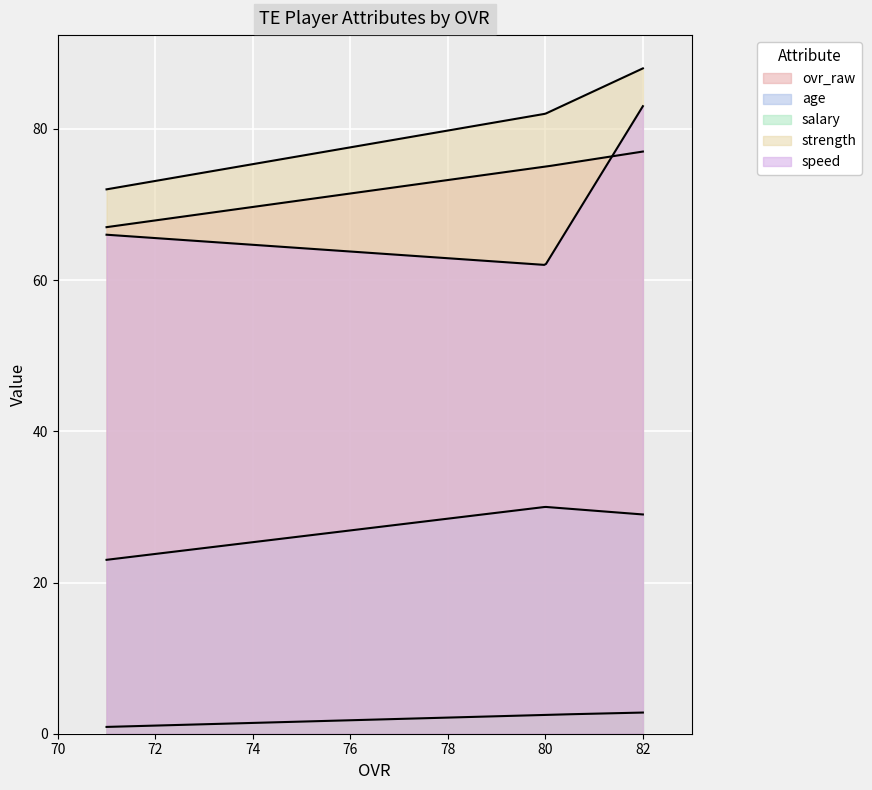

How many ovr_raw values are between 67 and 77?

3